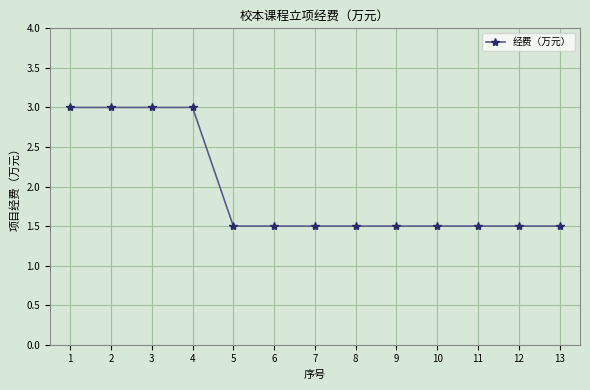

What is the minimum value shown in the chart?

1.5